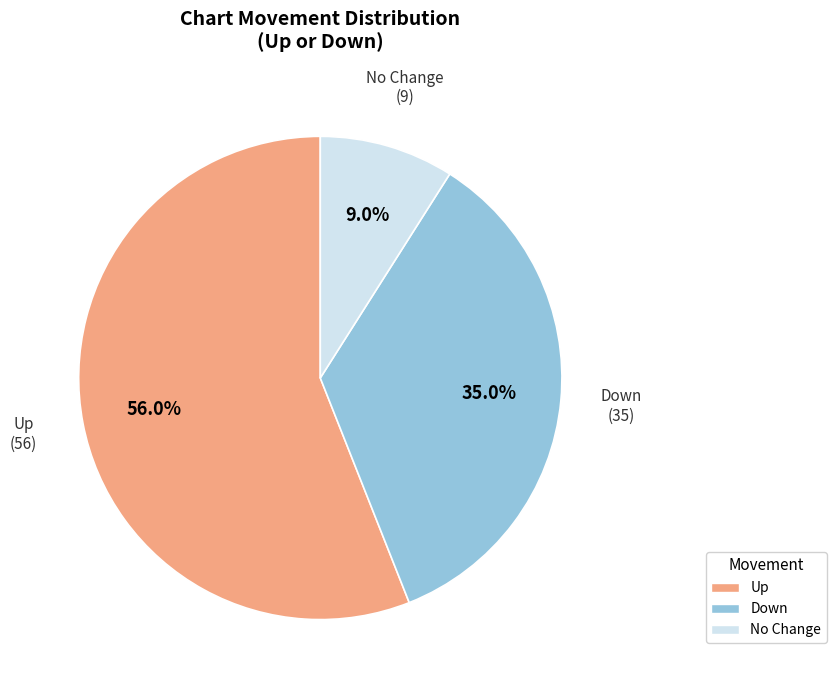

Between No Change and Up, which is larger?

Up